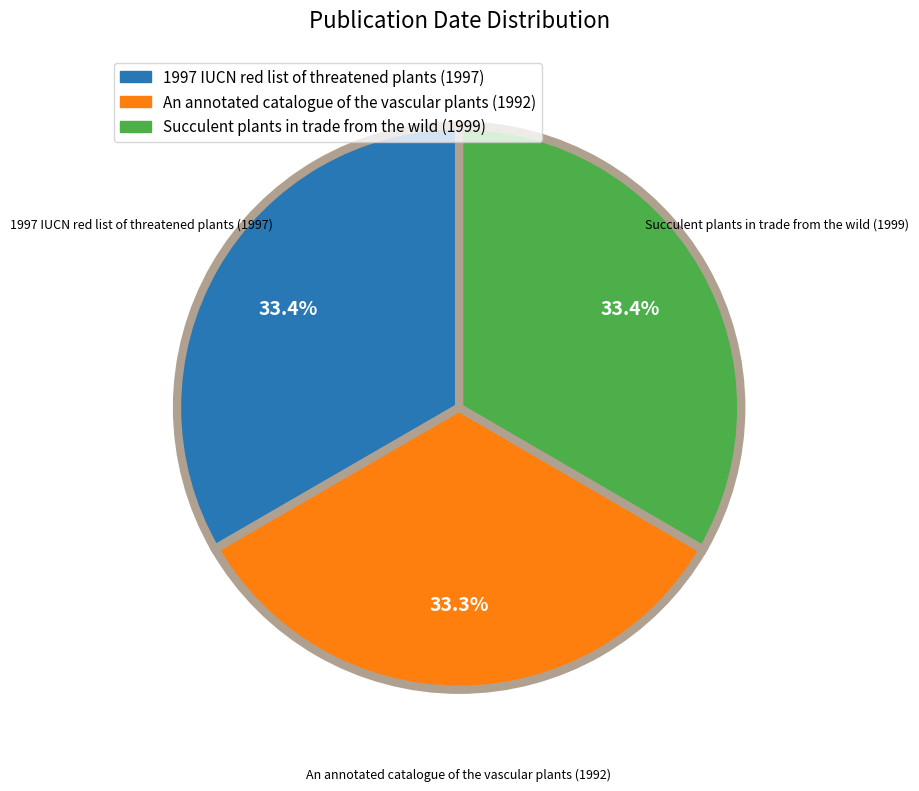

What is the total percentage of 1997 IUCN red list of threatened plants and Succulent plants in trade from the wild?

66.7%